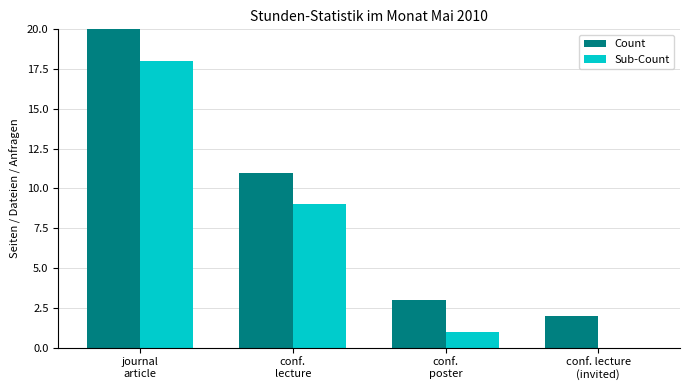

What are all the series names shown in the legend?

Count, Sub-Count